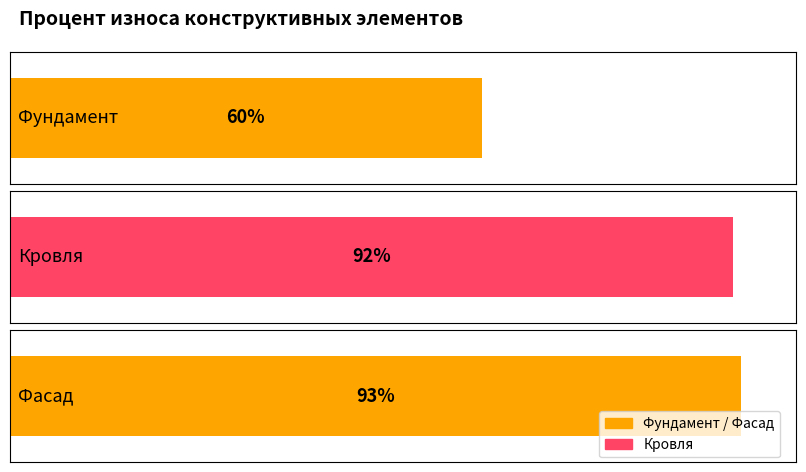

What is the label of the 1st bar from the right?

Фасад